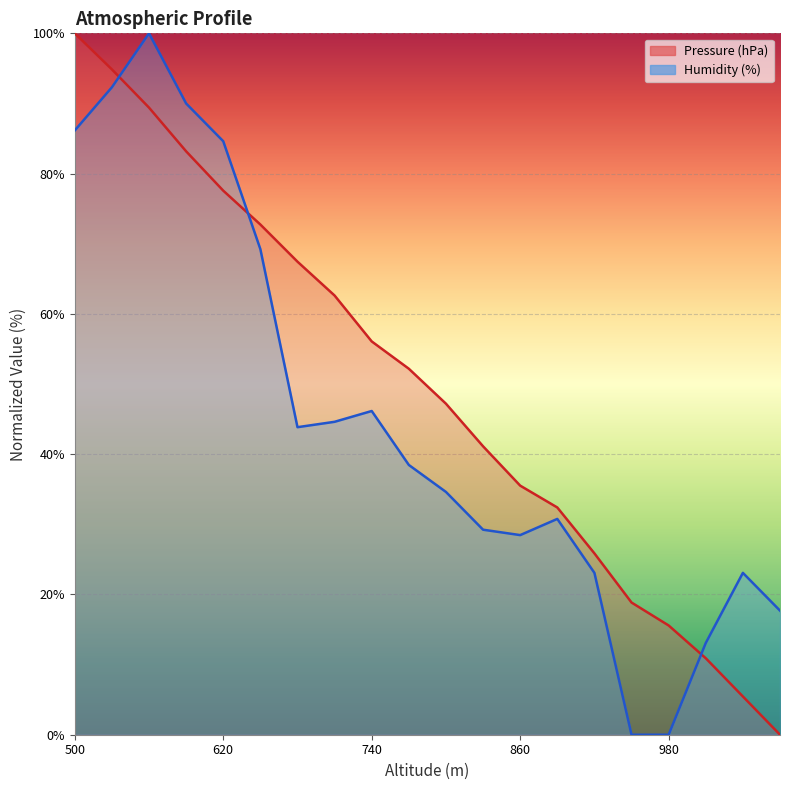

Rank the series by their maximum value, from highest to lowest.

Pressure (hPa), Humidity (%)